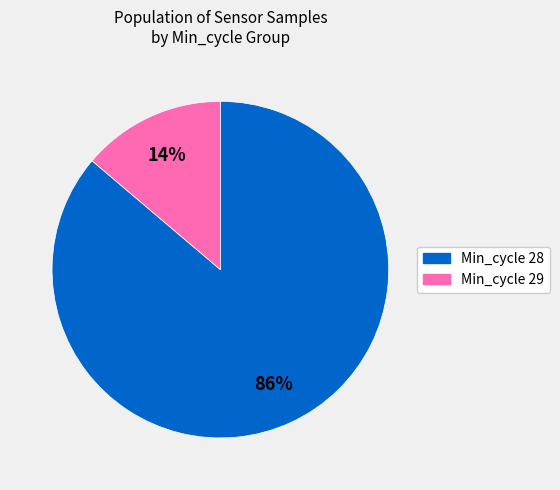

To the nearest percent, what is the difference between the largest and smallest slice percentages?

72%